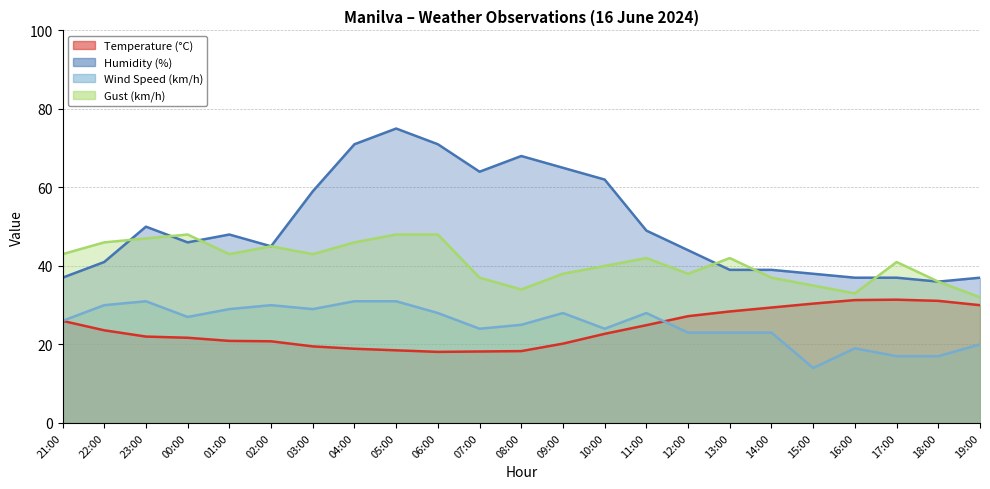

What is the maximum value shown in the chart?

75.0